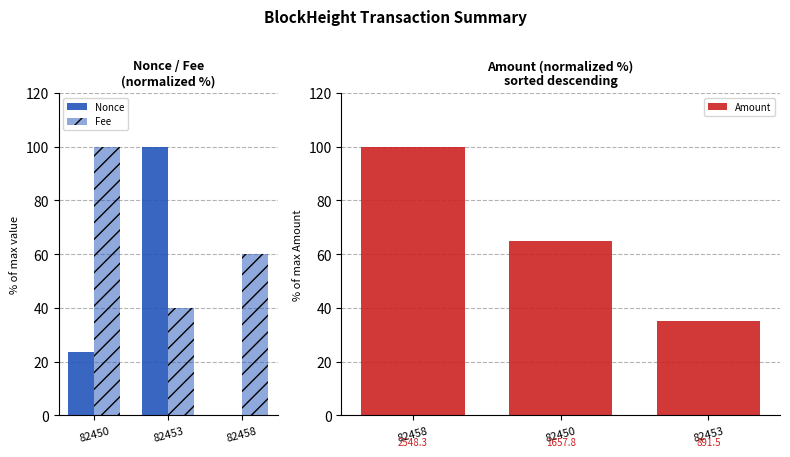

At which category is the sum across all series the highest?

82450